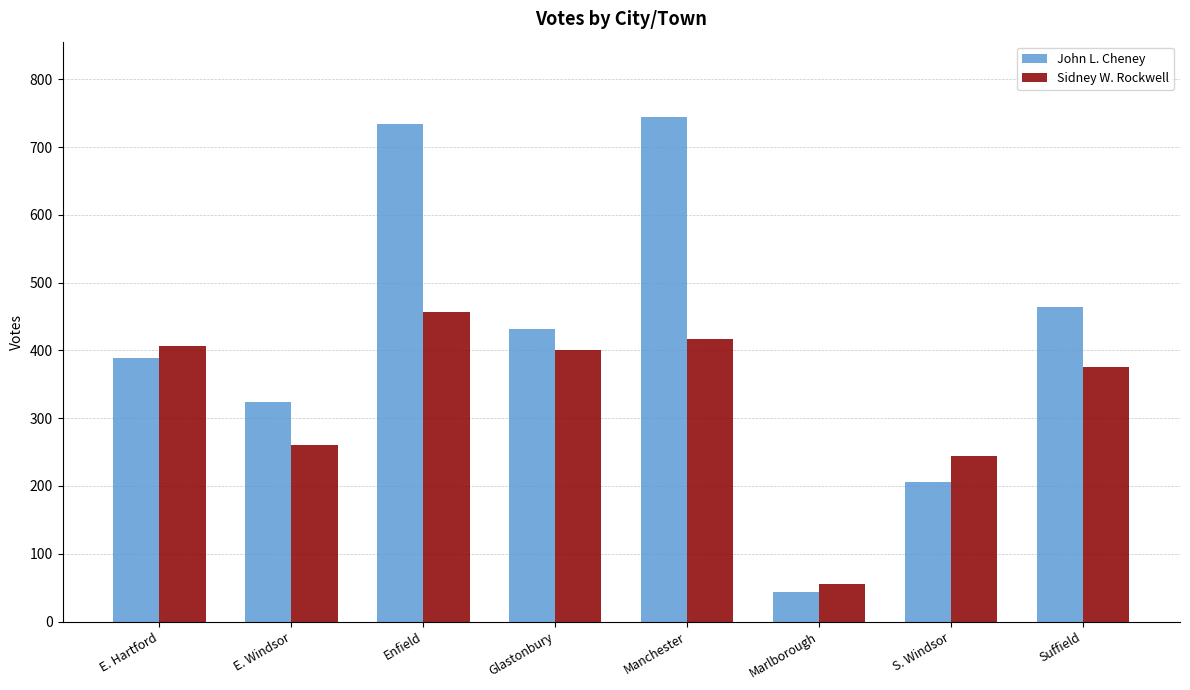

Is it true that John L. Cheney equals 198 at Glastonbury?

False